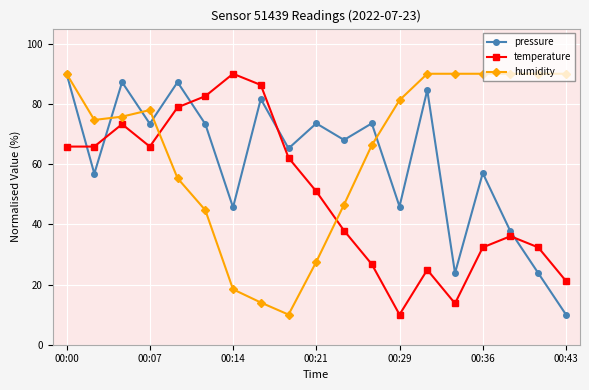

What are all the series names shown in the legend?

pressure, temperature, humidity